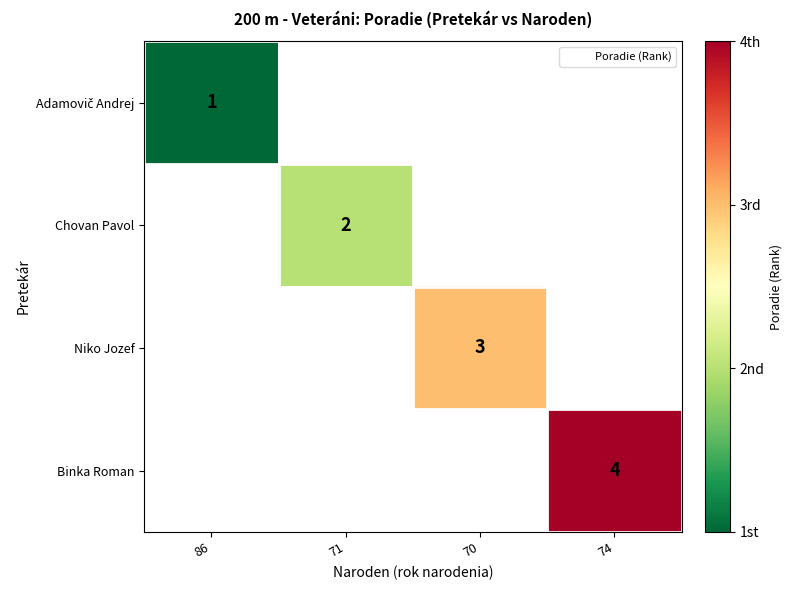

What is the greatest value displayed?

4.0